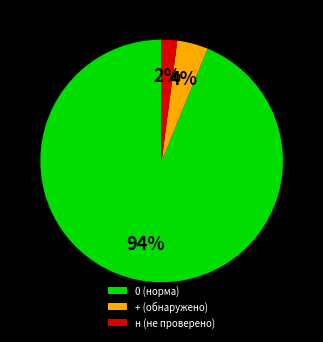

What is the largest slice in the pie chart?

0 (норма)